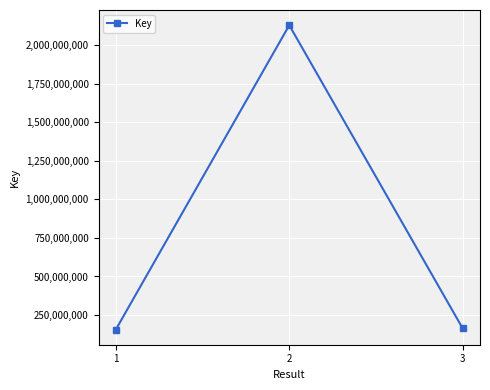

Count the number of data series in this chart.

1